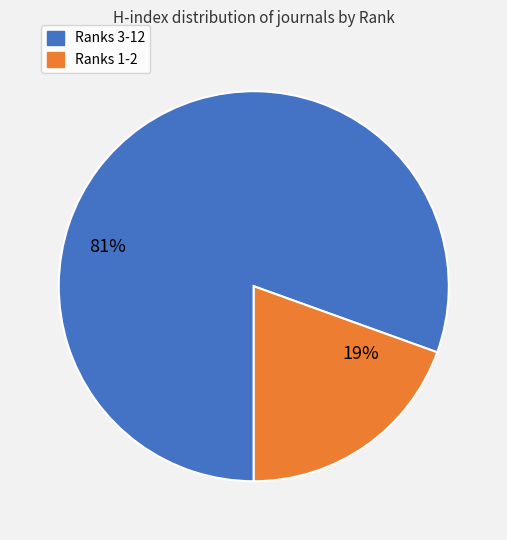

How many segments does this pie chart have?

2